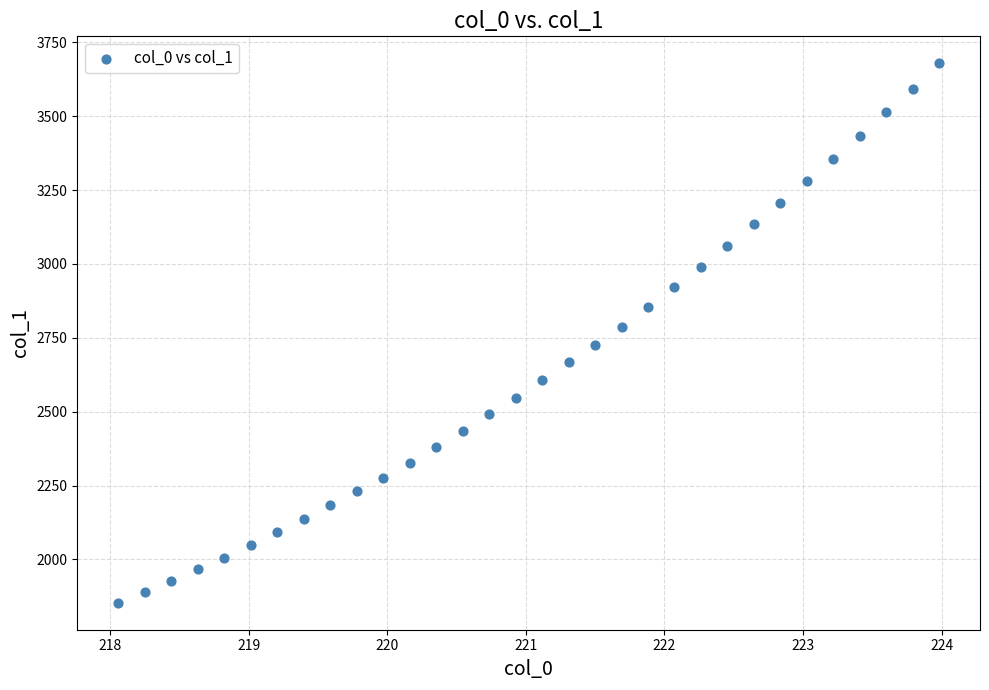

What is the range of X values (max minus min)?

5.9